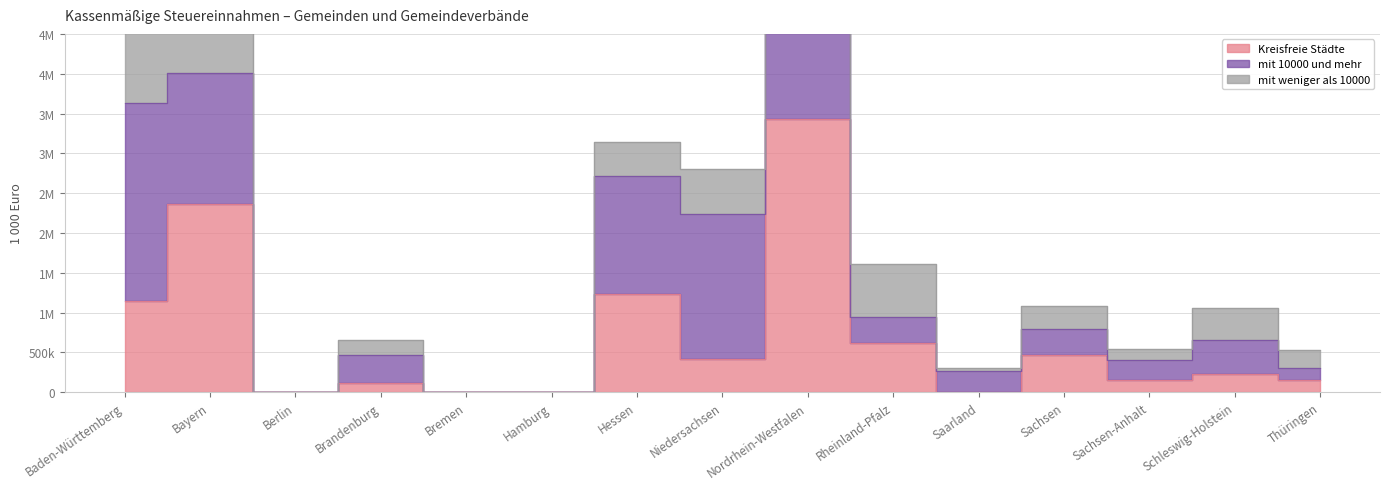

True or false: Kreisfreie Städte has a value of 150795 at Thüringen.

True